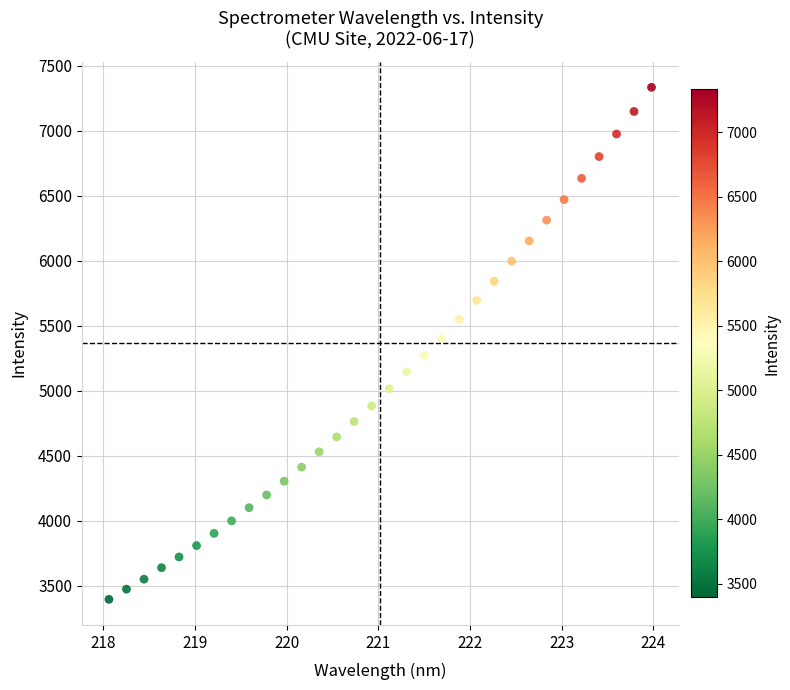

What is the range of Y values (max minus min)?

3939.4